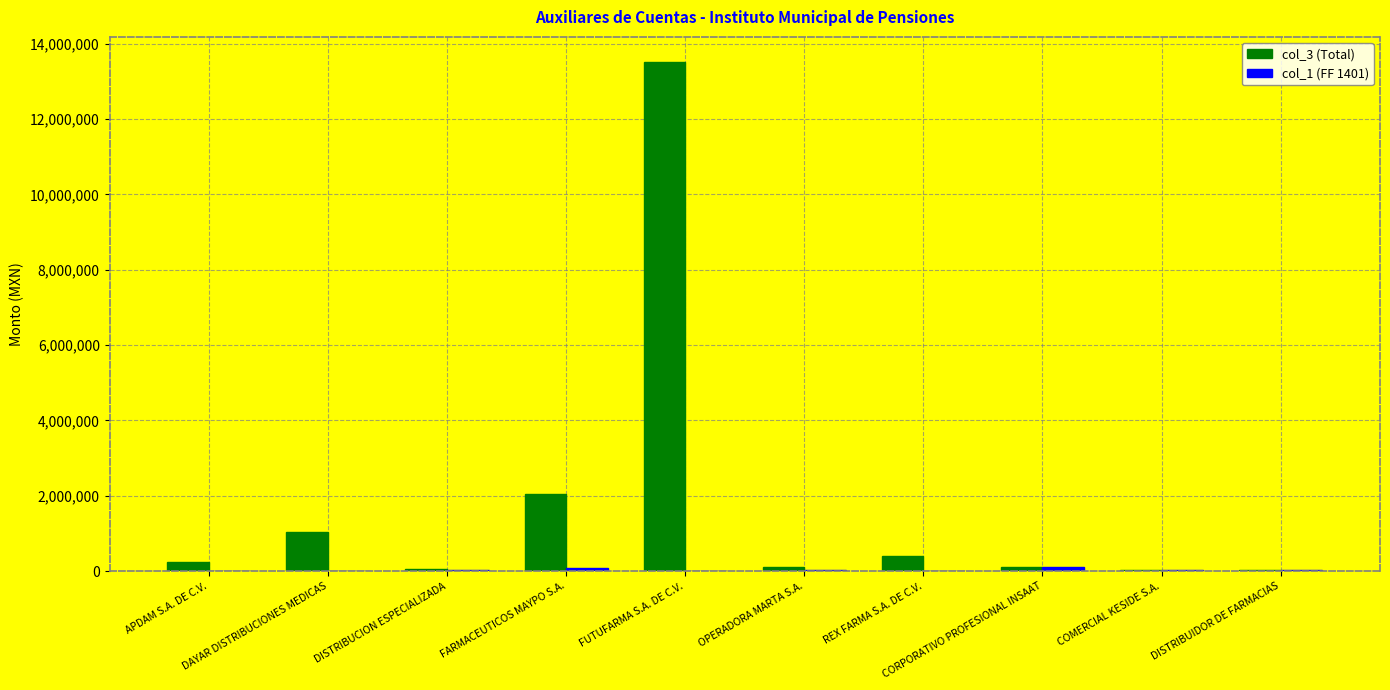

What is the greatest value displayed?

13506456.1